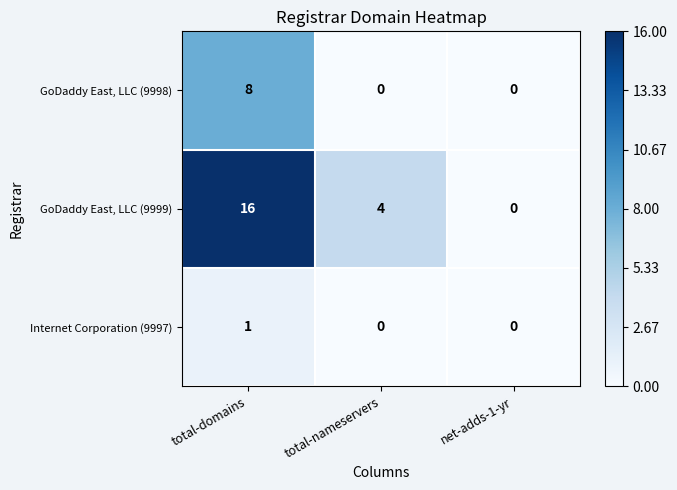

Is it true that GoDaddy East, LLC (9999) equals 7 at total-nameservers?

False